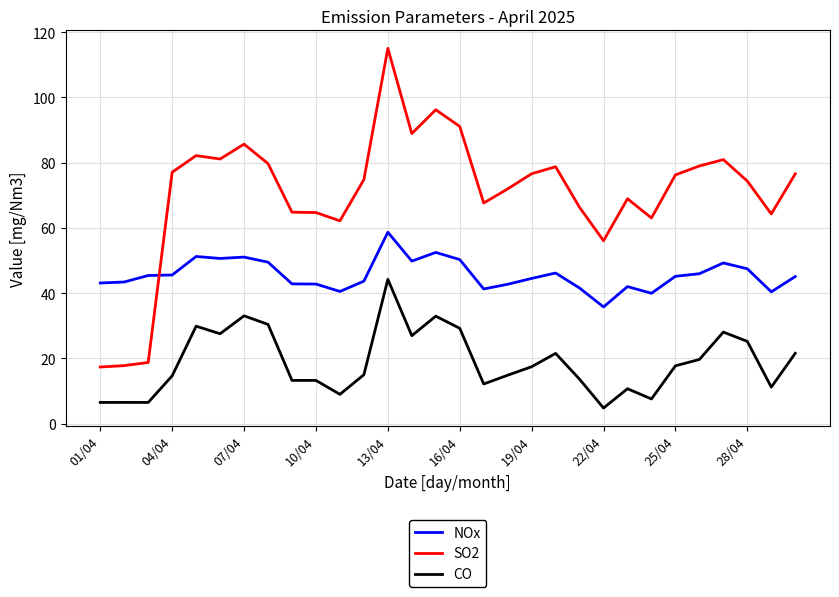

What is the difference between the maximum and minimum values in the NOx series?

22.9